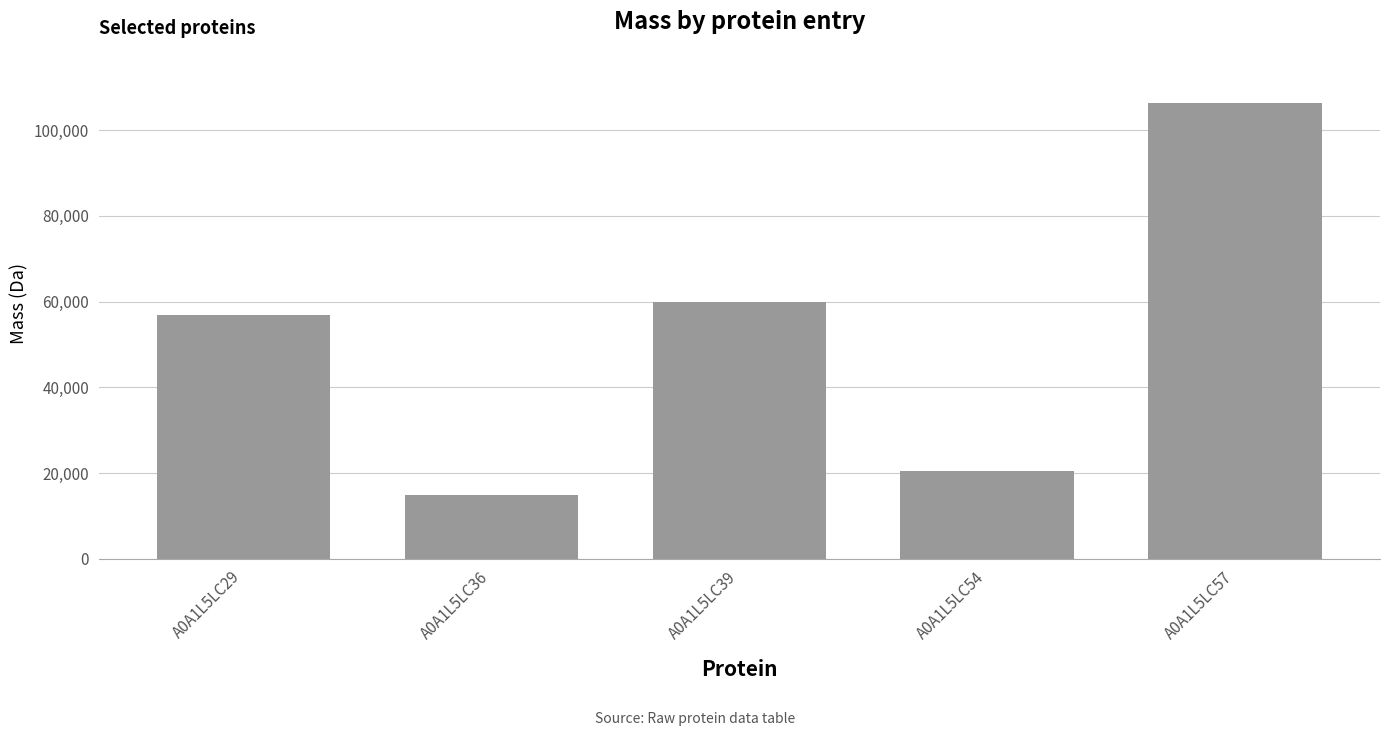

Does the chart contain stacked bars?

No